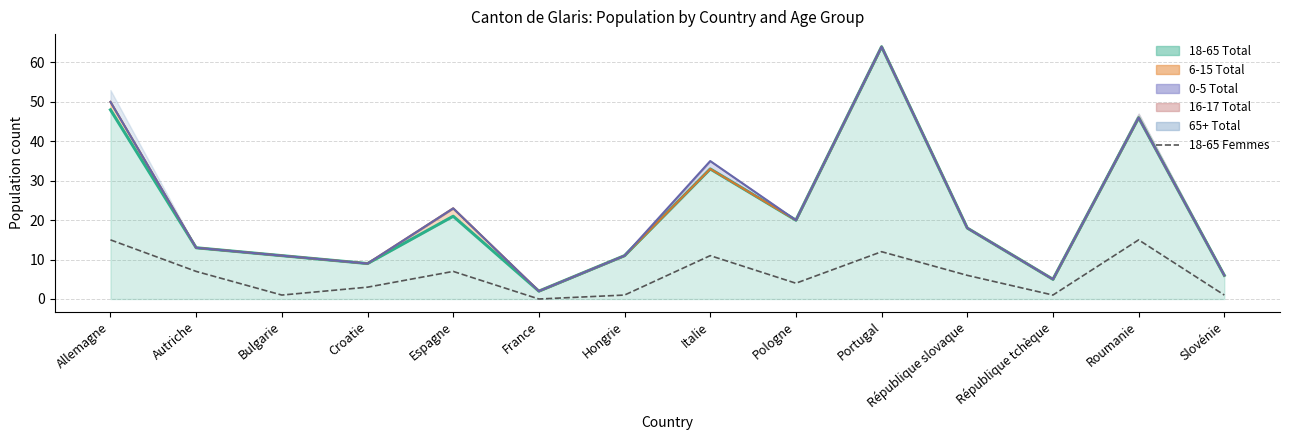

How many lines are shown in the chart?

1